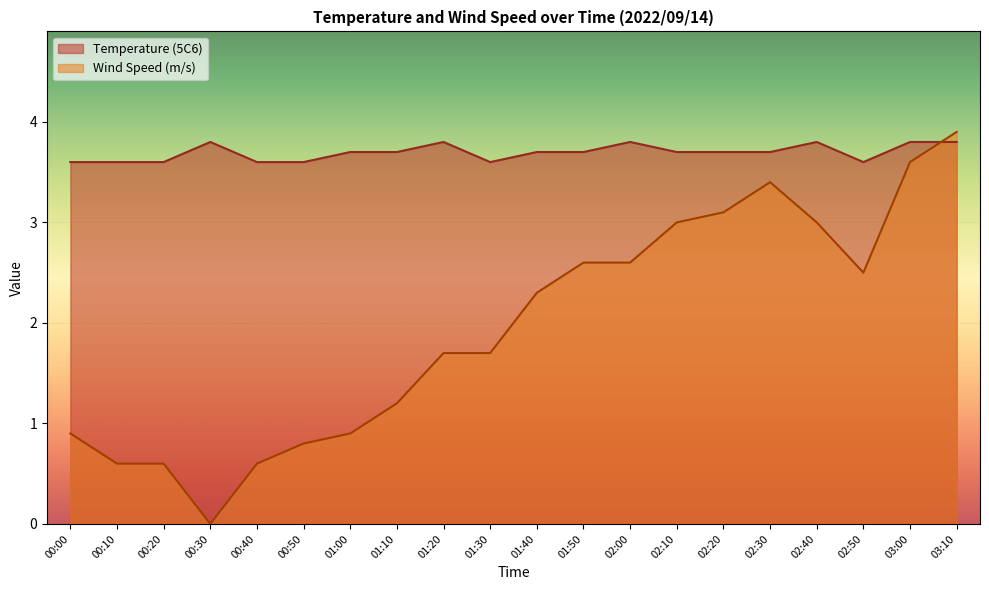

What is the sum of all Wind Speed (m/s) values?

39.0